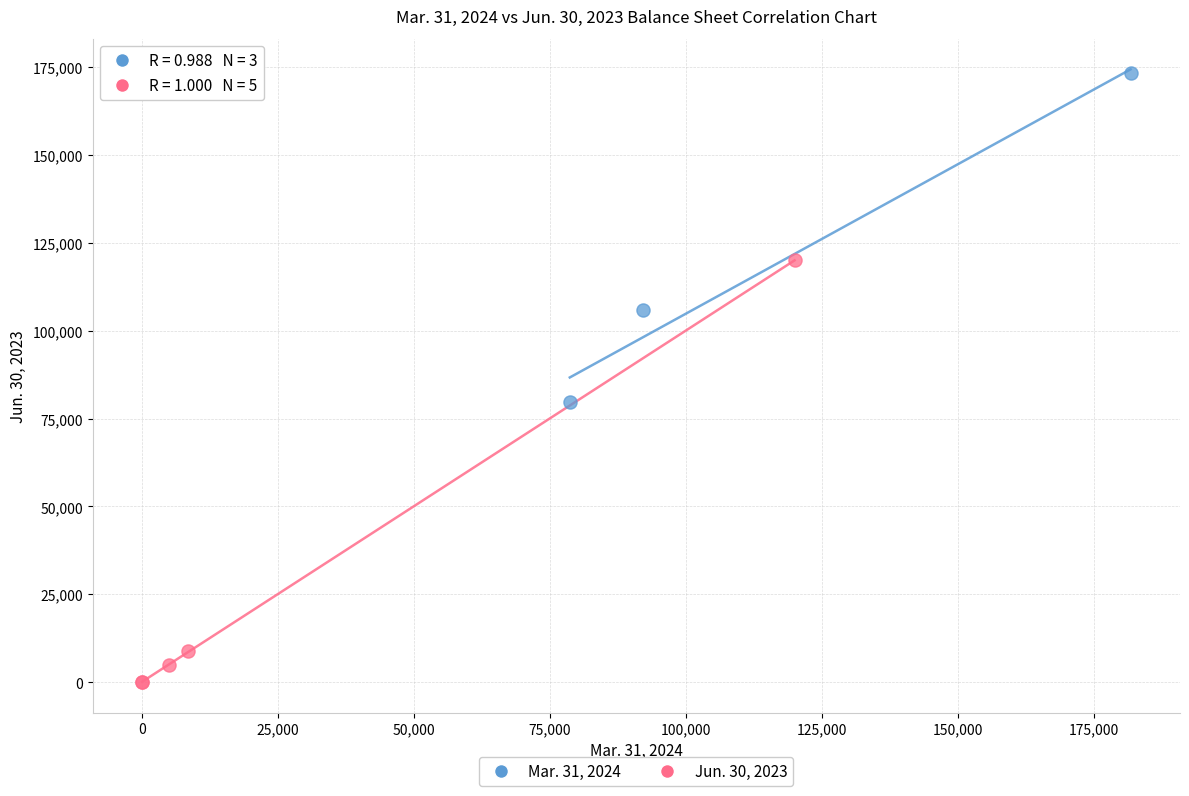

Which series contains the lowest Y value?

Jun. 30, 2023